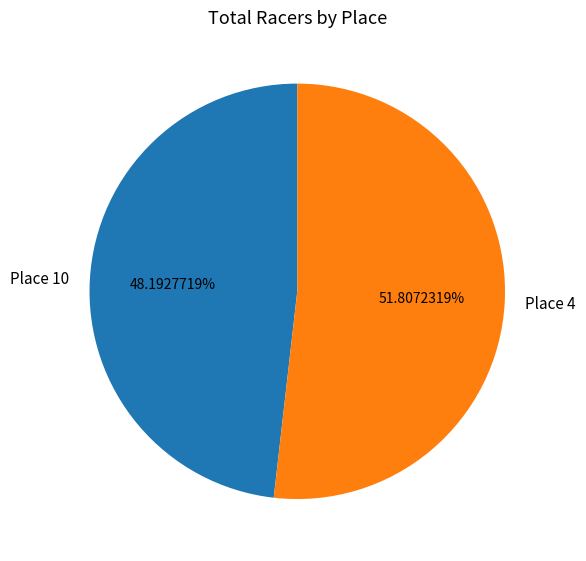

To the nearest percent, what percentage of the pie is Place 10?

48%